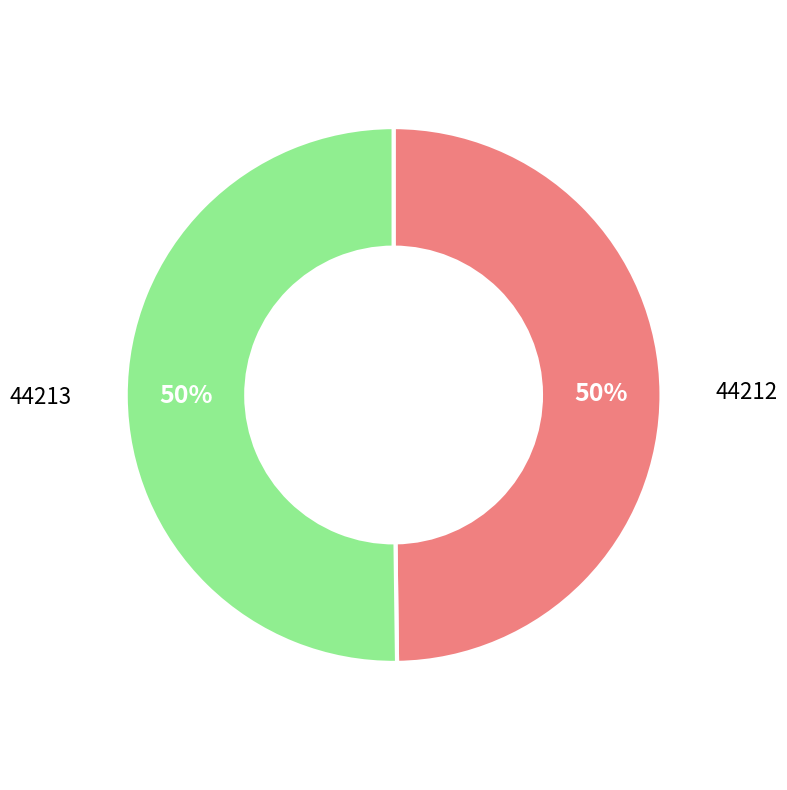

Is it true that 44213 is 50% of the pie?

True